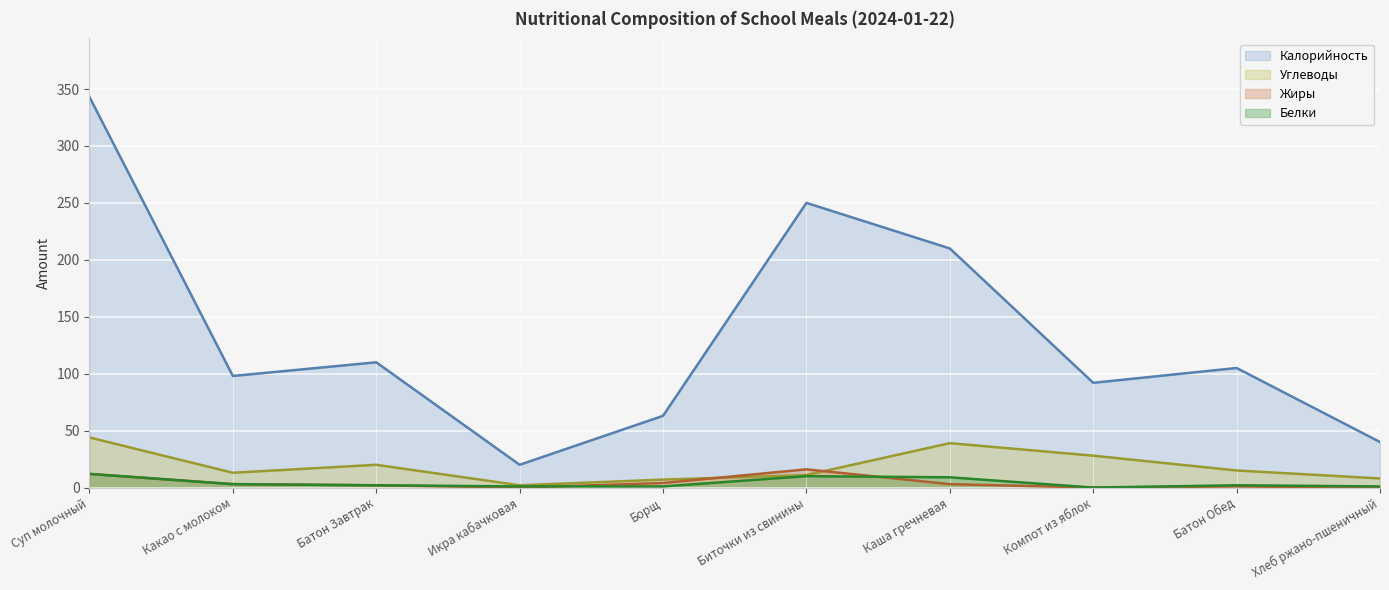

Is the value of Жиры at Компот из яблок greater than the value of Углеводы at Каша гречневая?

No